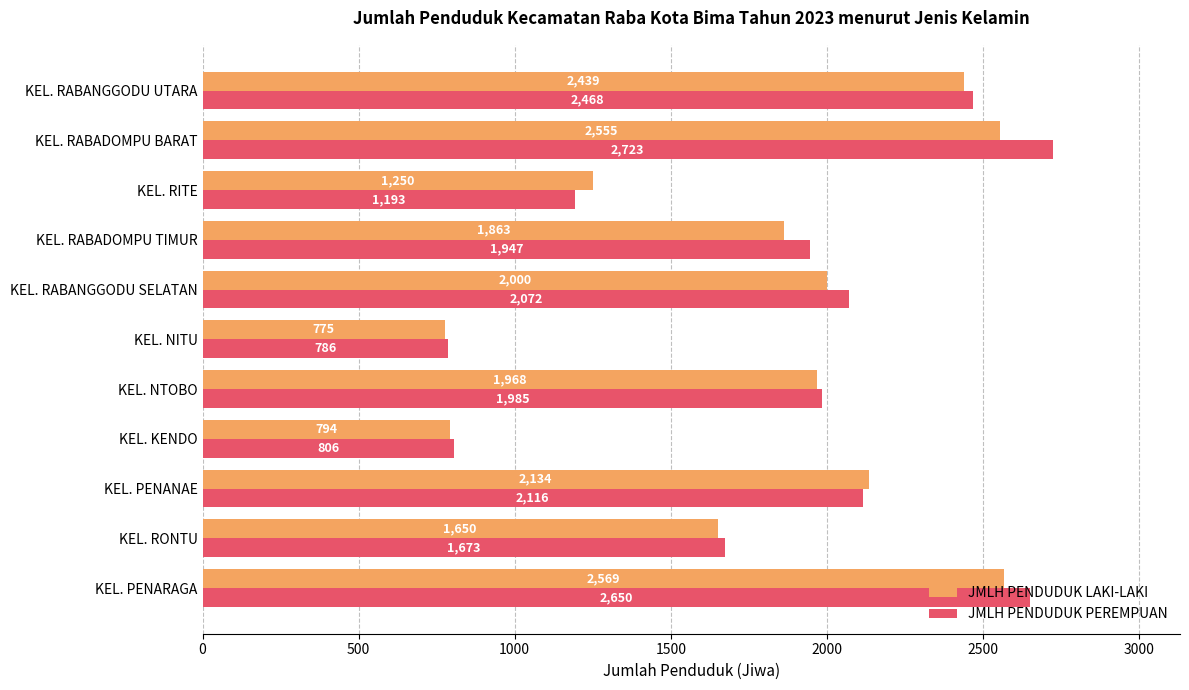

What is the sum of the JMLH PENDUDUK PEREMPUAN values at KEL. RITE and KEL. PENANAE?

3309